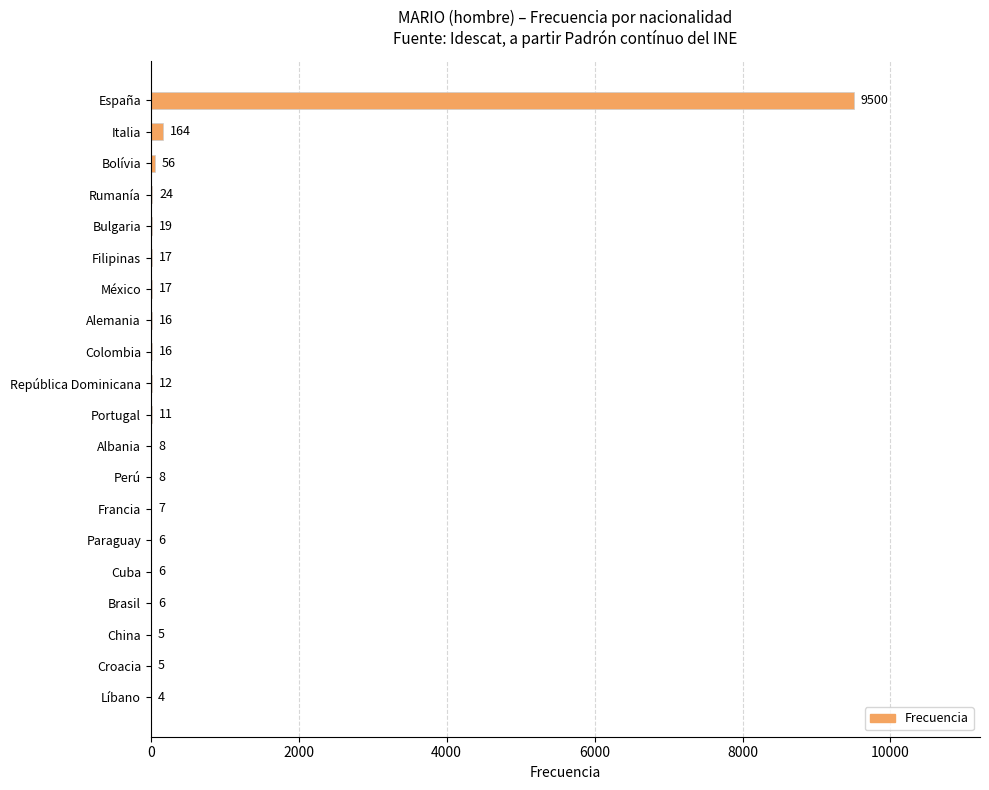

What is the maximum value shown in the chart?

9500